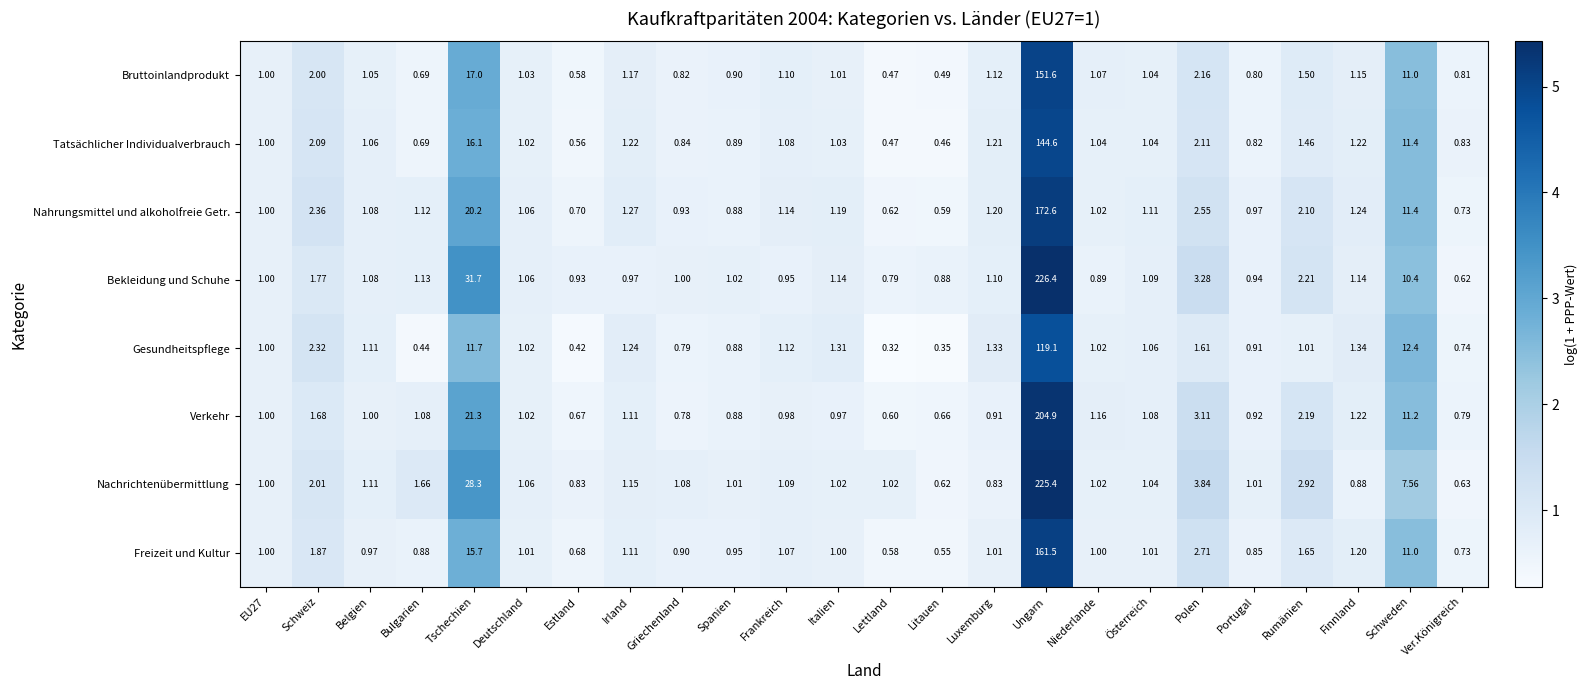

Rank the series at Luxemburg from lowest to highest value.

Nachrichtenübermittlung, Verkehr, Freizeit und Kultur, Bekleidung und Schuhe, Bruttoinlandprodukt, Nahrungsmittel und alkoholfreie Getr., Tatsächlicher Individualverbrauch, Gesundheitspflege